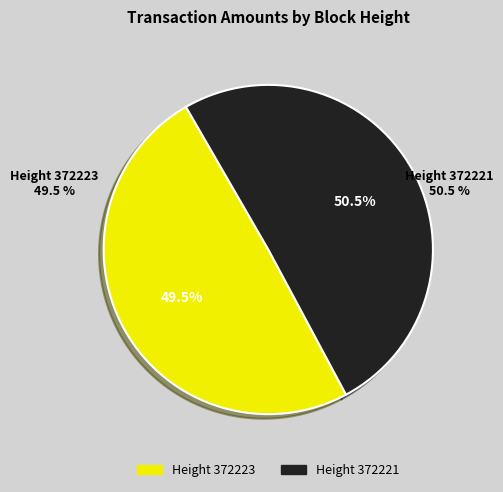

To the nearest percent, what portion does 372223 represent?

49%